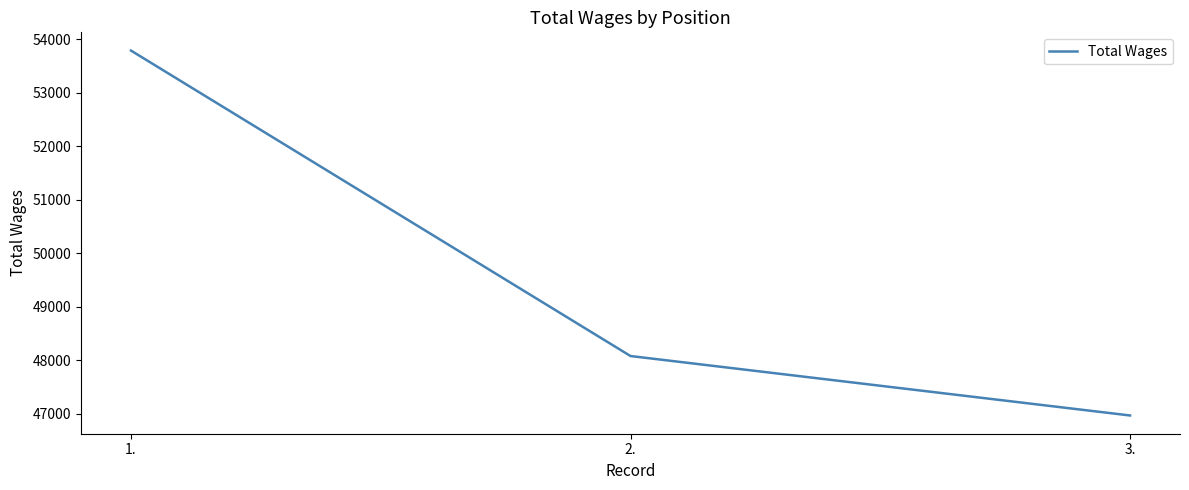

Reading left to right, list all the values displayed in this chart.

53792	48078	46966